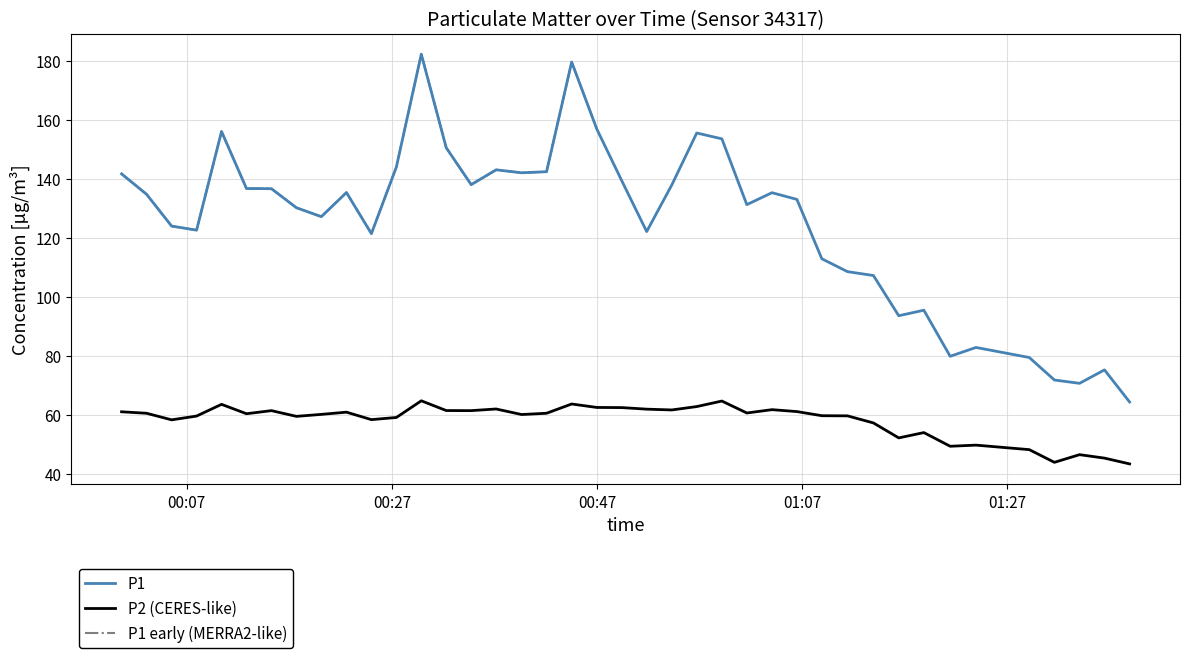

Reading left to right, extract all data points from this chart.

P1: 141.7	134.8	124.0	122.6	156.1	136.7	136.7	130.2	127.2	135.4	121.5	144.0	182.2	150.6	138.1	143.1	142.1	142.4	179.6	156.9	139.3	122.2	137.9	155.6	153.6	131.3	135.3	133.1	112.9	108.6	107.2	93.6	95.5	79.9	82.9	79.5	71.8	70.7	75.3	64.4
P2: 61.1	60.6	58.4	59.6	63.6	60.4	61.5	59.5	60.2	61.0	58.4	59.1	64.8	61.5	61.5	62.0	60.1	60.6	63.7	62.5	62.5	62.0	61.7	62.9	64.7	60.7	61.8	61.1	59.8	59.7	57.3	52.2	54.0	49.4	49.8	48.2	44.0	46.5	45.4	43.4